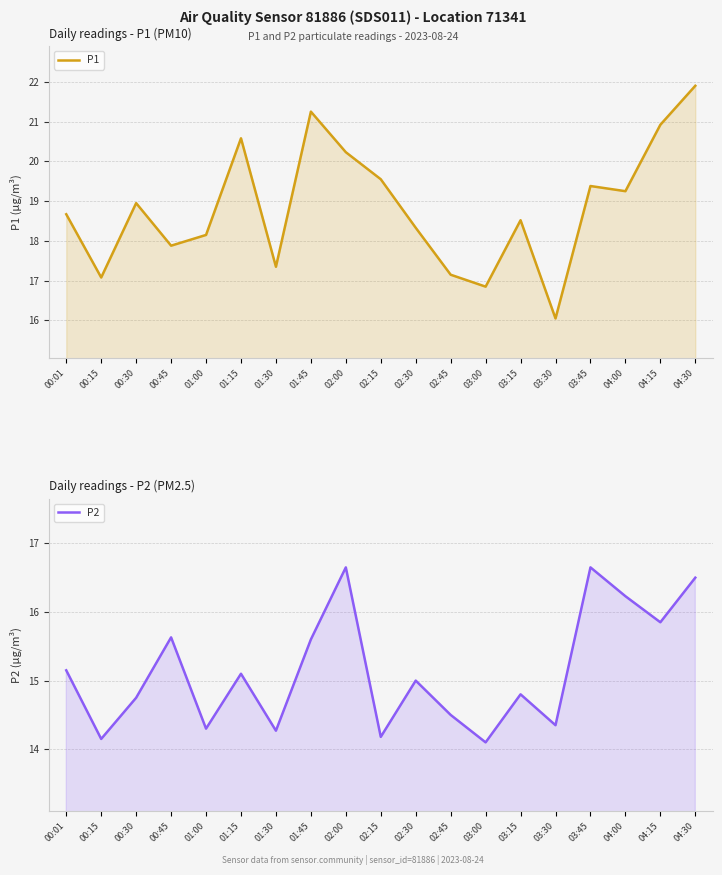

Reading left to right, extract all data points from this chart.

P1: 00:01=18.7	00:15=17.1	00:30=18.9	00:45=17.9	01:00=18.1	01:15=20.6	01:30=17.4	01:45=21.2	02:00=20.2	02:15=19.6	02:30=18.3	02:45=17.1	03:00=16.9	03:15=18.5	03:30=16.1	03:45=19.4	04:00=19.2	04:15=20.9	04:30=21.9
P2: 00:01=15.2	00:15=14.2	00:30=14.8	00:45=15.6	01:00=14.3	01:15=15.1	01:30=14.3	01:45=15.6	02:00=16.6	02:15=14.2	02:30=15.0	02:45=14.5	03:00=14.1	03:15=14.8	03:30=14.3	03:45=16.6	04:00=16.2	04:15=15.8	04:30=16.5